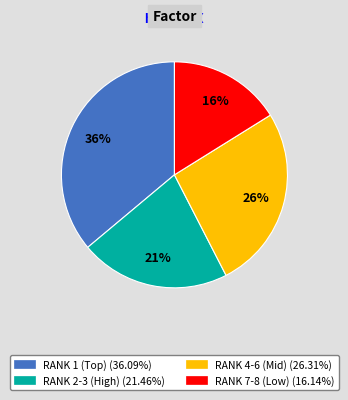

Does any single category account for the majority?

No